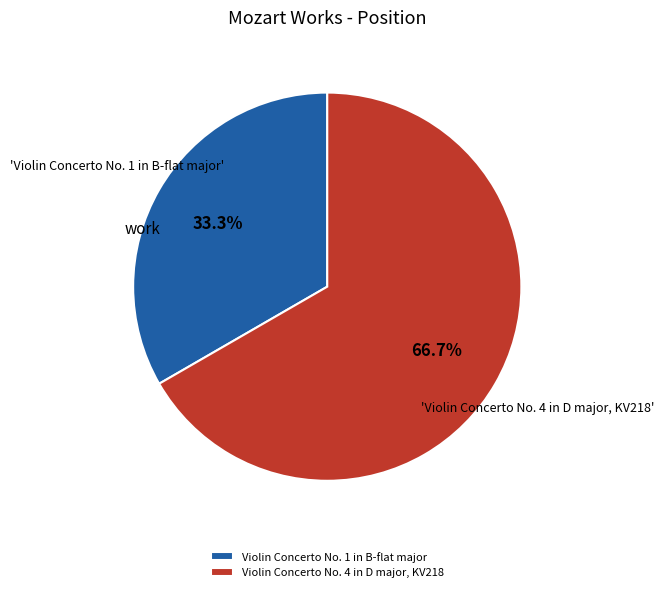

What percentage do Violin Concerto No. 1 in B-flat major and Violin Concerto No. 4 in D major, KV218 together represent?

100.0%